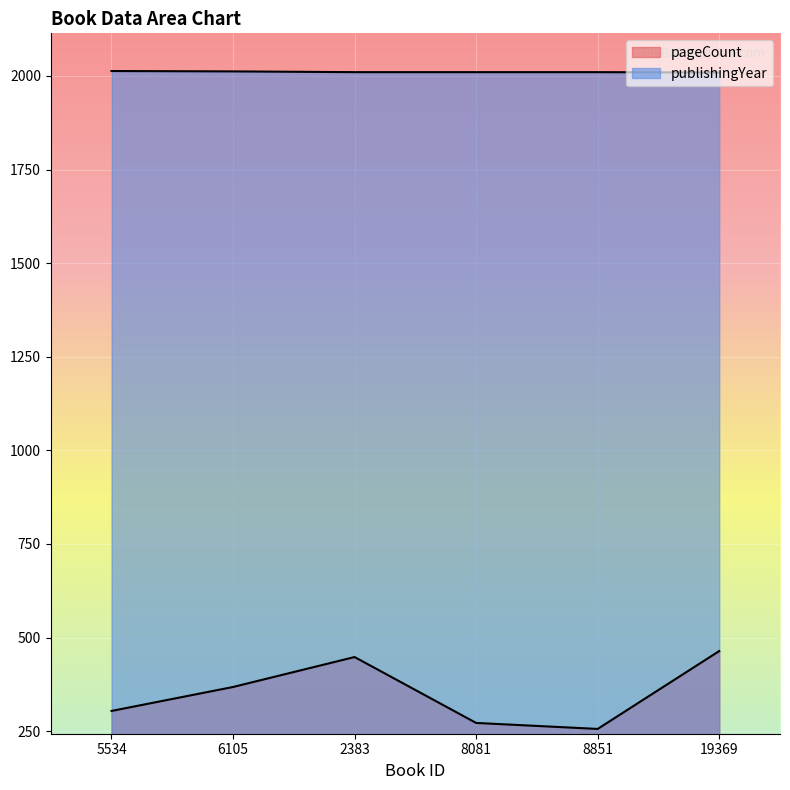

True or false: pageCount has more than 0 interior local peaks.

True